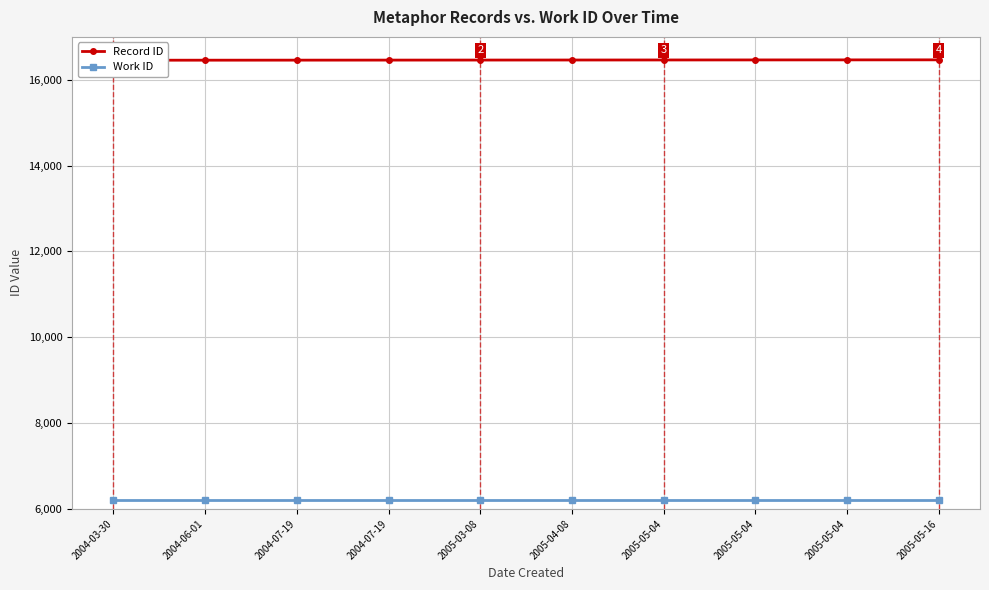

Which series has the largest total across all categories?

Record ID